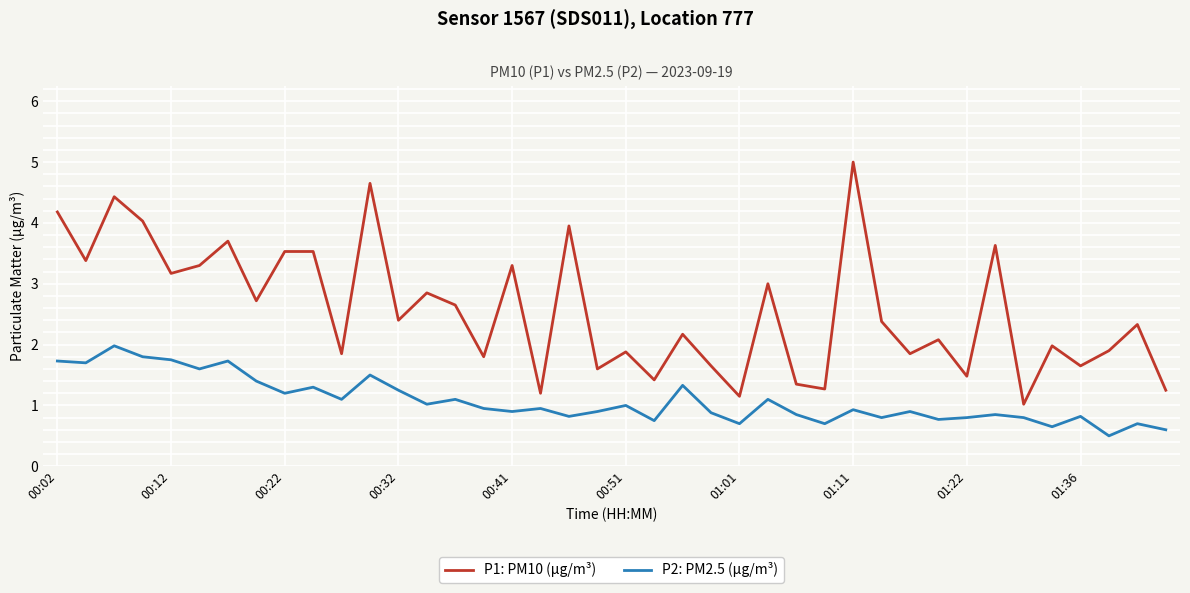

What is the difference between the maximum and minimum values in the P2: PM2.5 (µg/m³) series?

1.5